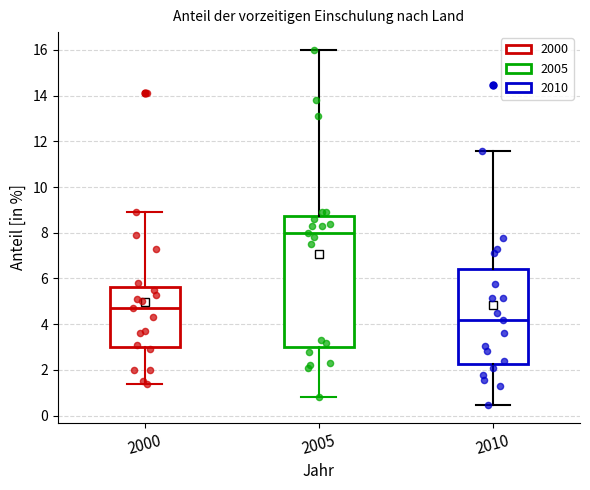

Which box is the tallest, from its lower edge to its upper edge?

2005